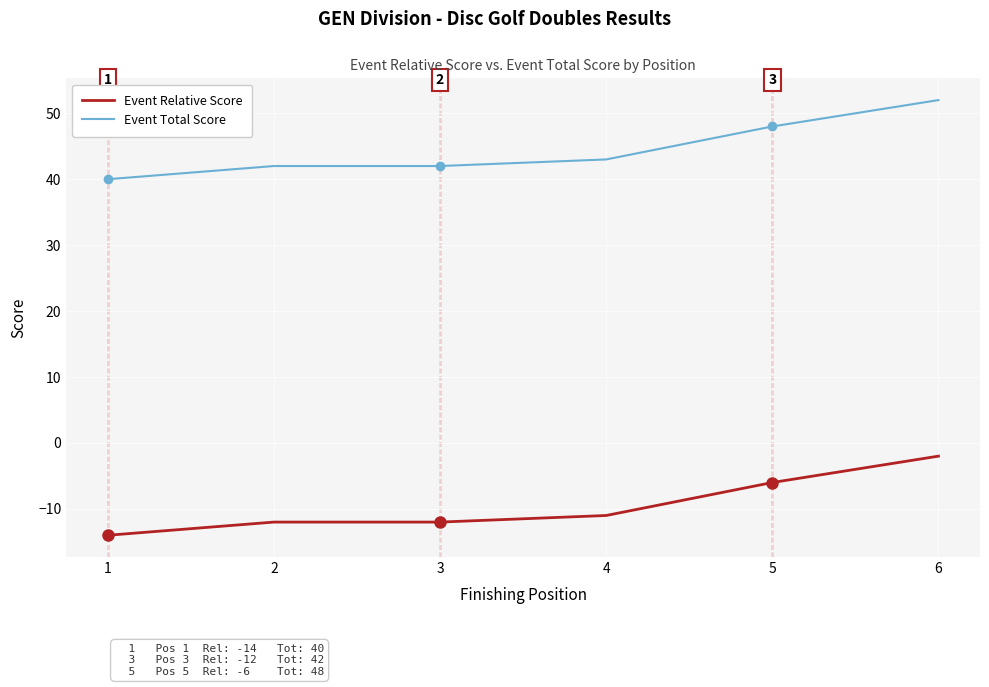

What is the total value across all series at 3?

30